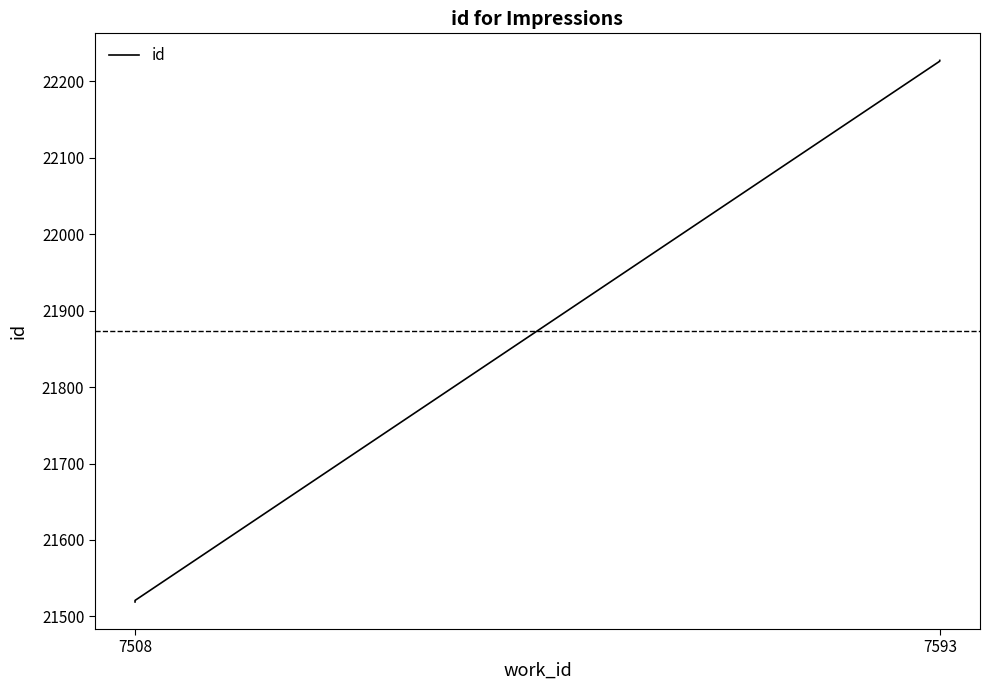

What position from the left is 7508?

1